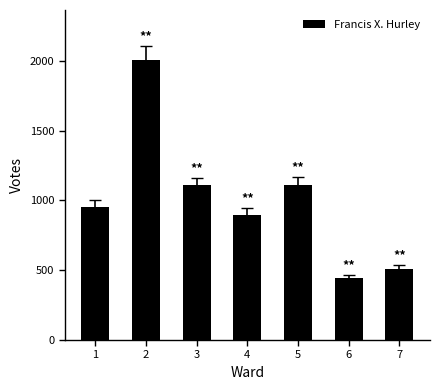

The value at 1 is 956. True or false?

True